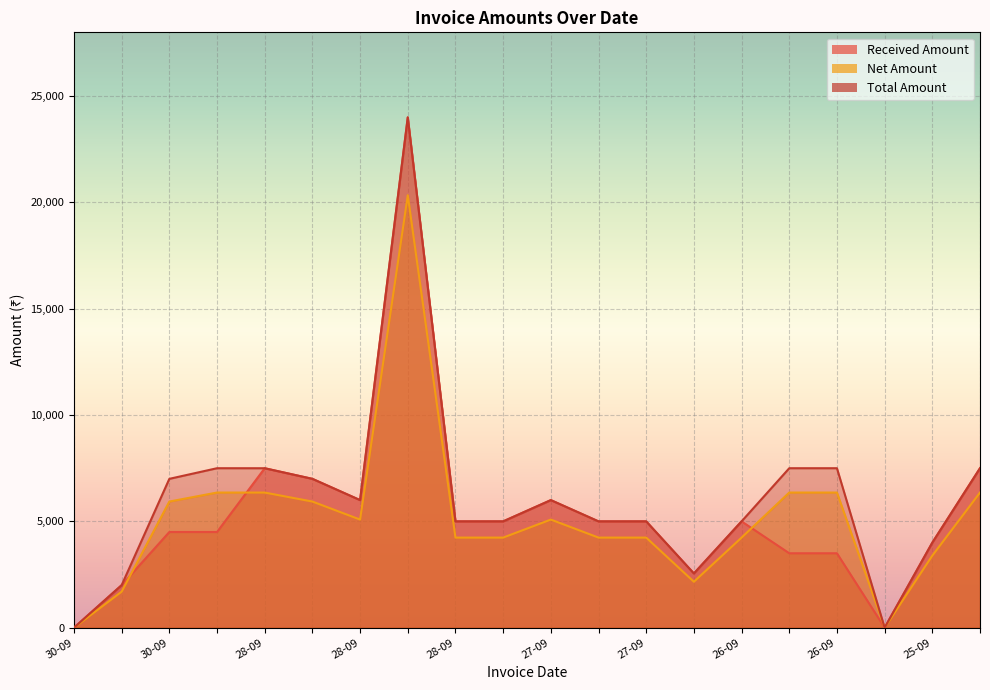

The value of Net Amount at 25-09 is 3389.8. True or false?

True